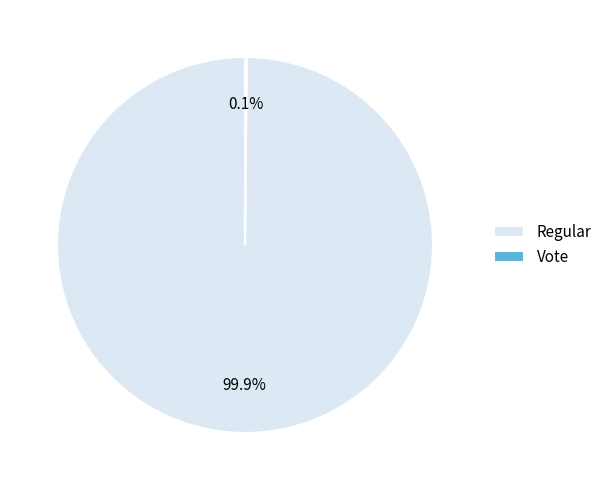

What portion of the pie excludes Regular?

0.1%